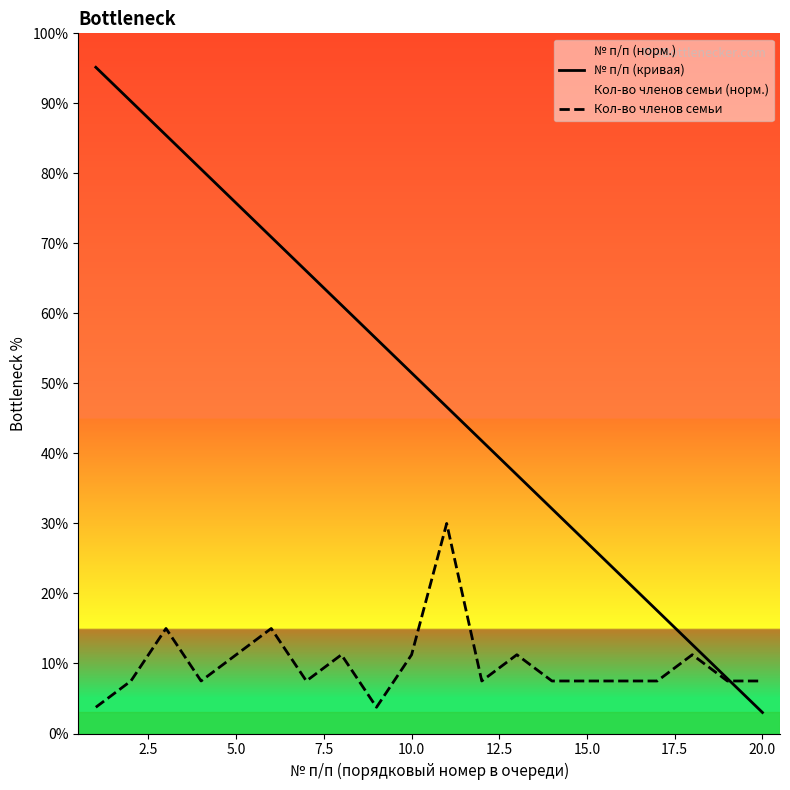

Which series has the widest spread of values?

№ п/п (кривая)